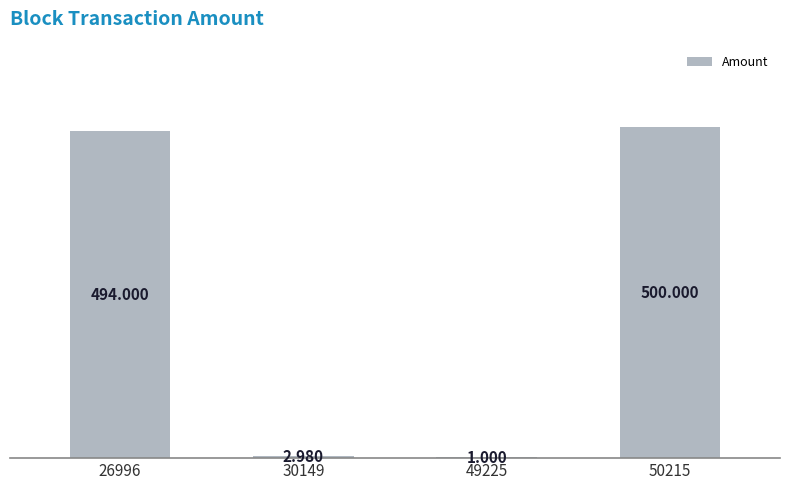

List the labels in order of value, smallest first.

49225, 30149, 26996, 50215